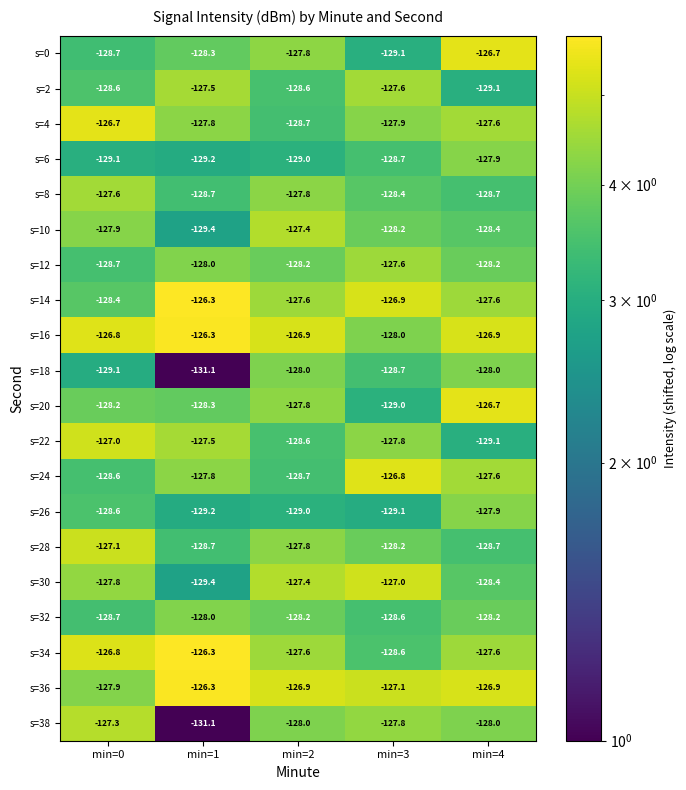

Rank the categories by s=0 value from highest to lowest.

min=4, min=2, min=1, min=0, min=3